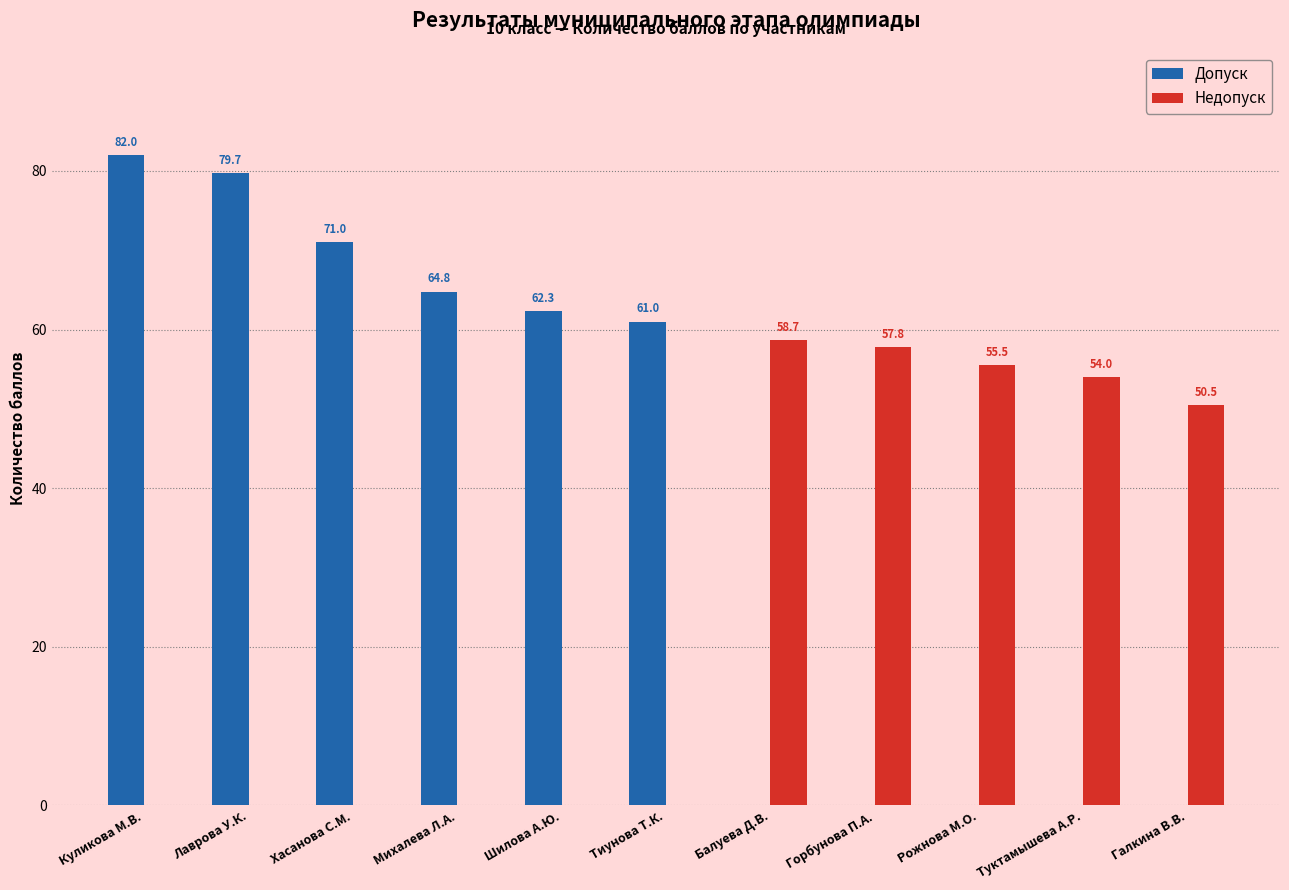

Does the chart contain stacked bars?

No